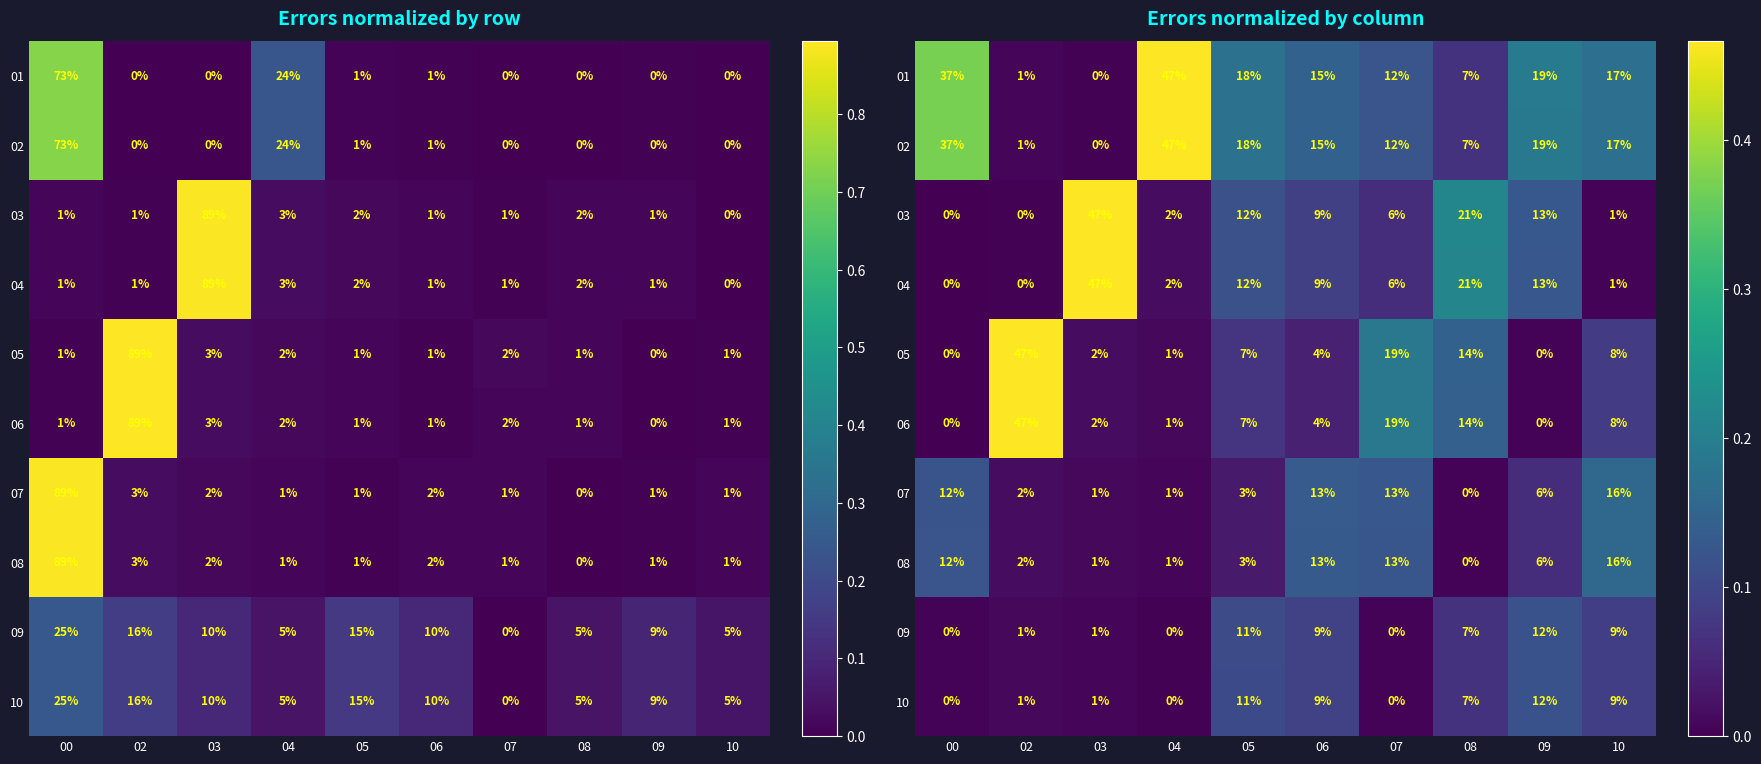

What is the total value across all series at 03?

1.0